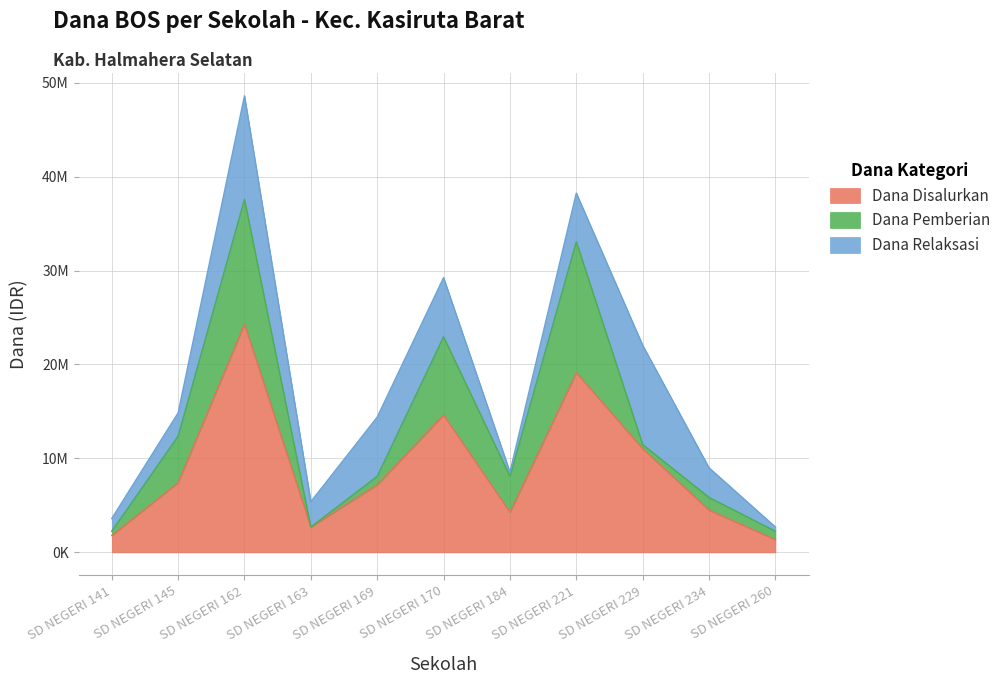

How many lines are shown in the chart?

3